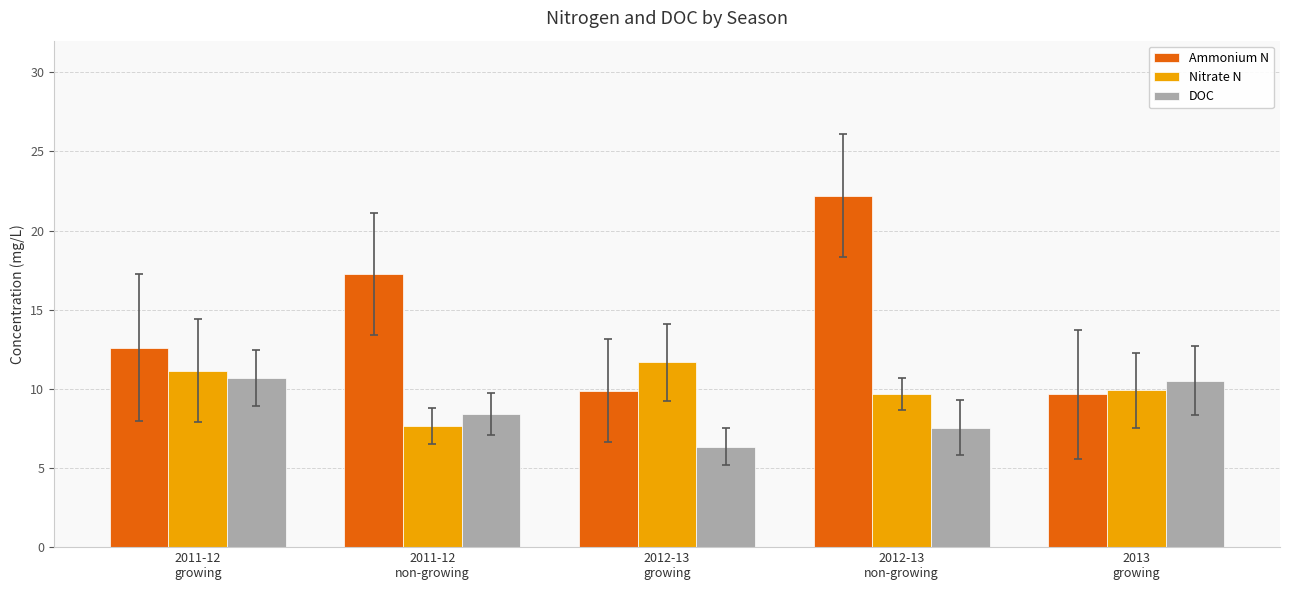

Which label corresponds to the smallest value in the chart?

2012-13
growing